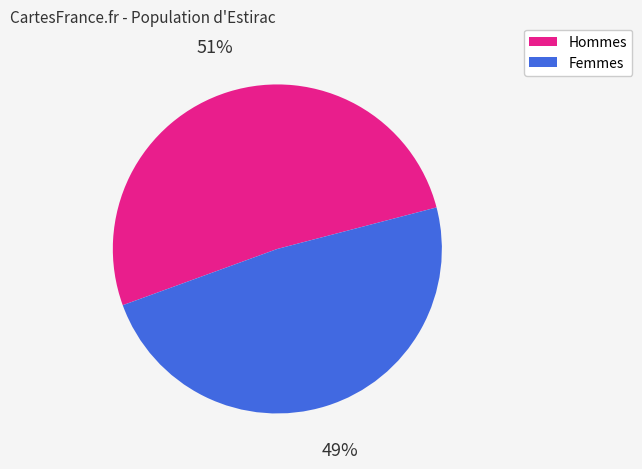

Is there any slice that represents more than half of the pie?

Yes